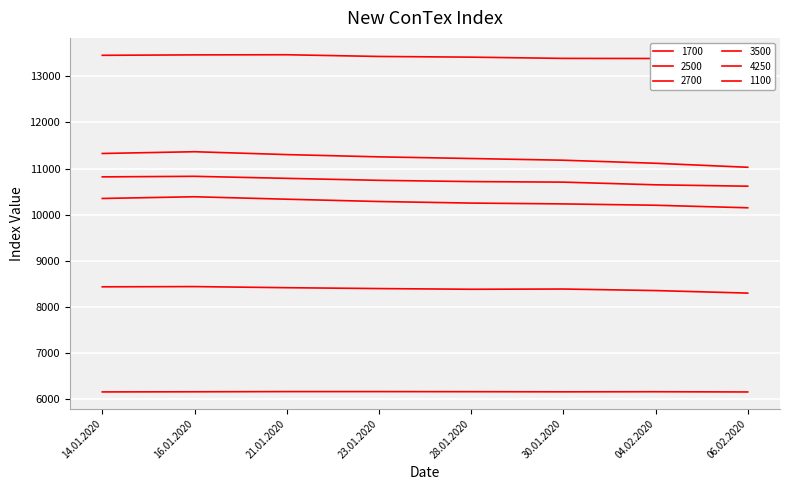

Between 04.02.2020 and 06.02.2020, which series saw the biggest shift?

3500